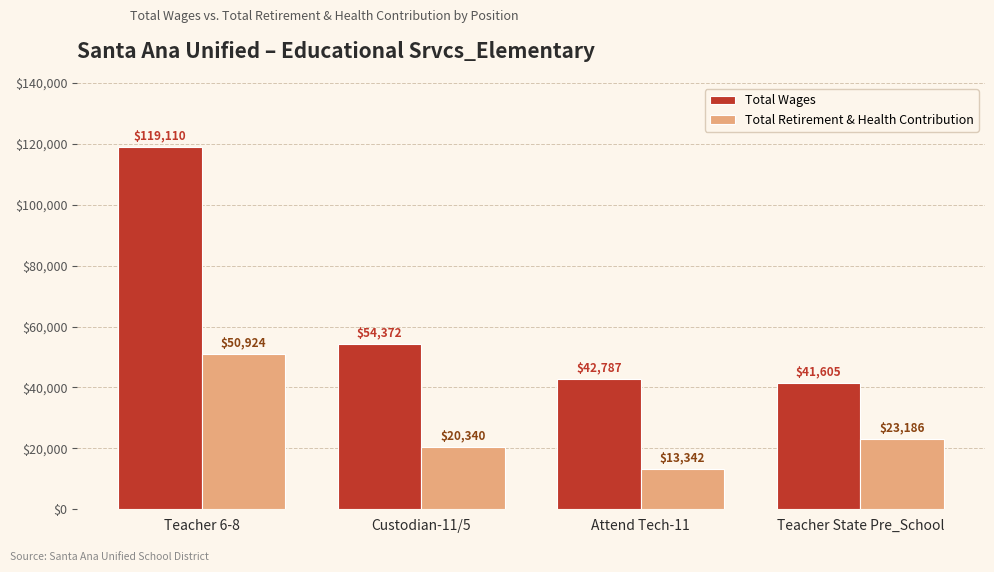

What is the value of the Total Wages bar at the 1st from the left?

119110